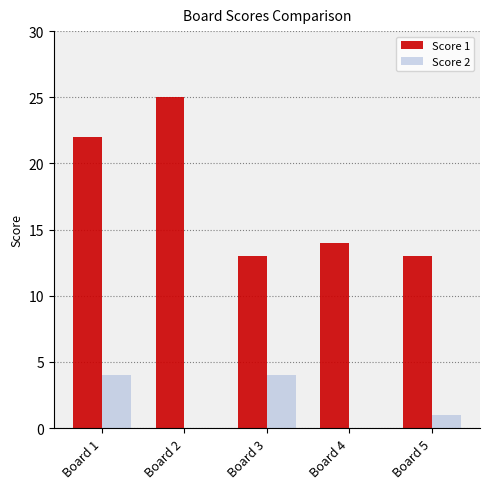

What is the sum of all Score 2 values?

9